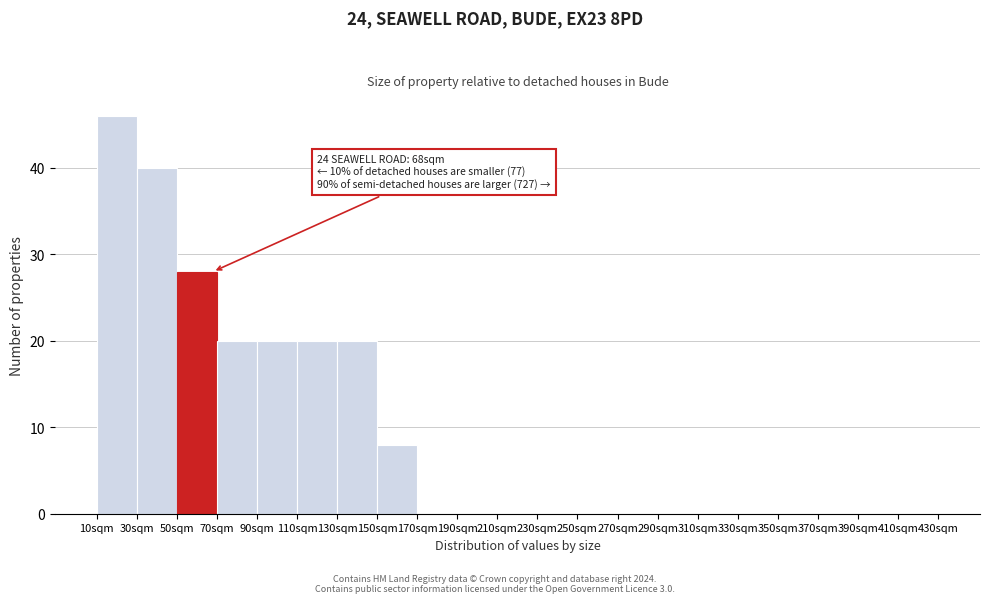

Over which range of the x-axis is the bar tallest?

10 to 30